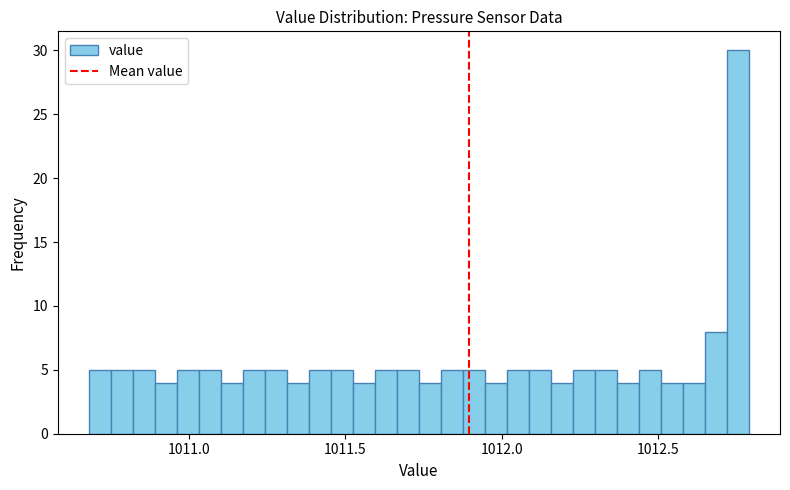

Read against the x-axis, roughly where is the centre of the tallest bar?

1012.75